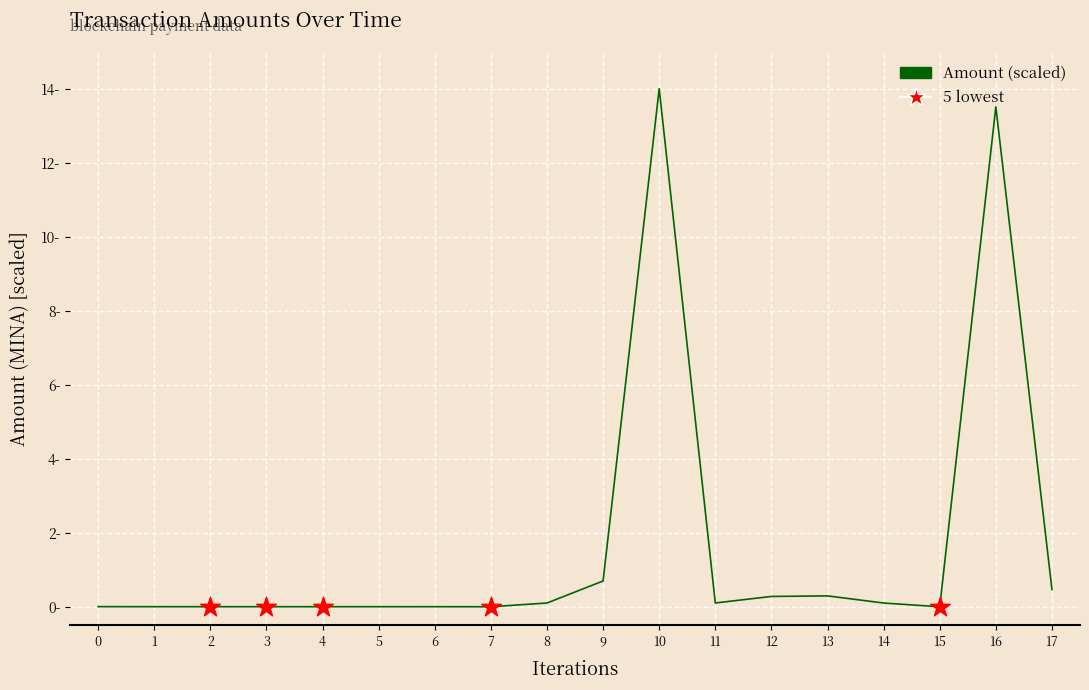

Does the chart have visible grid lines?

Yes